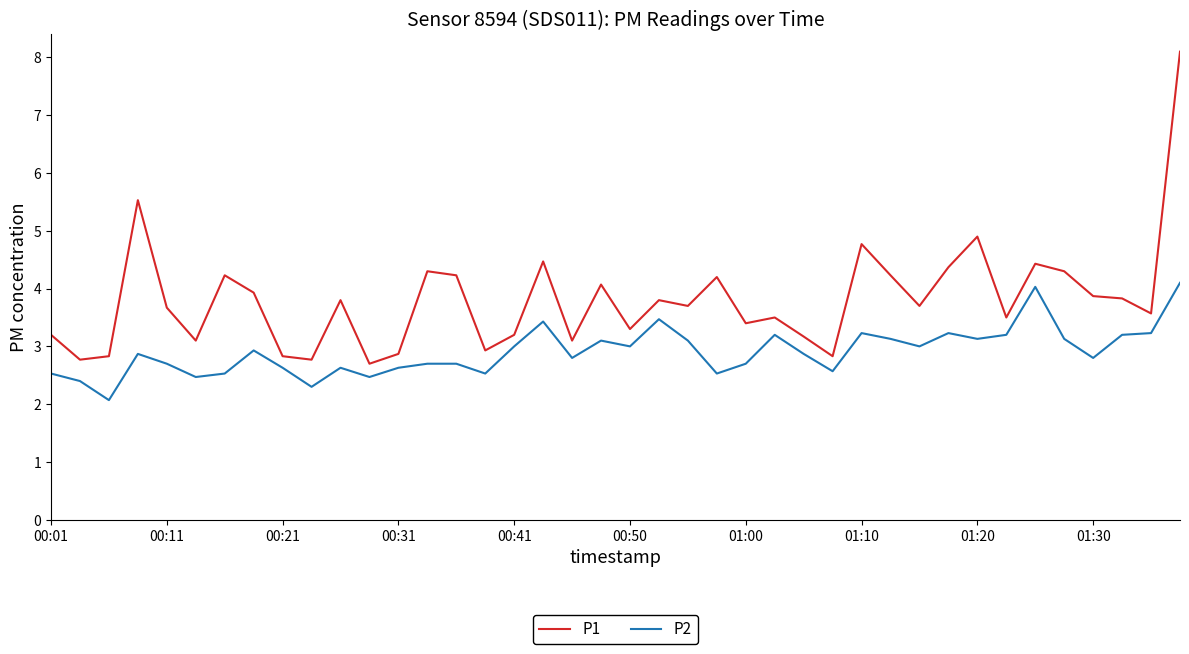

Which series has the widest spread of values?

P1